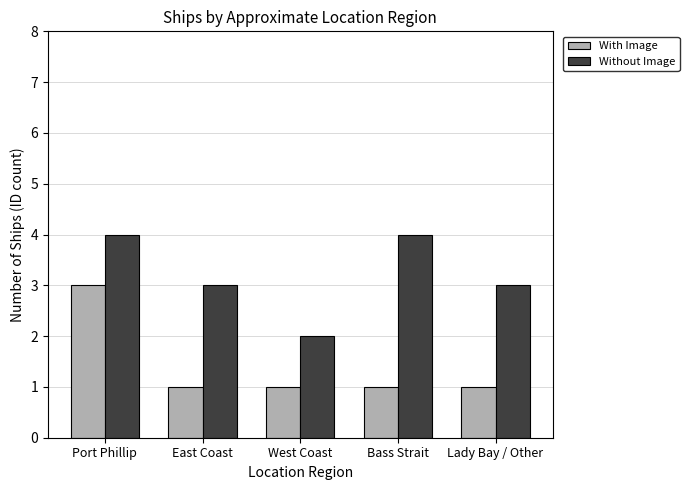

The With Image series shows 1 at Lady Bay / Other. True or false?

True